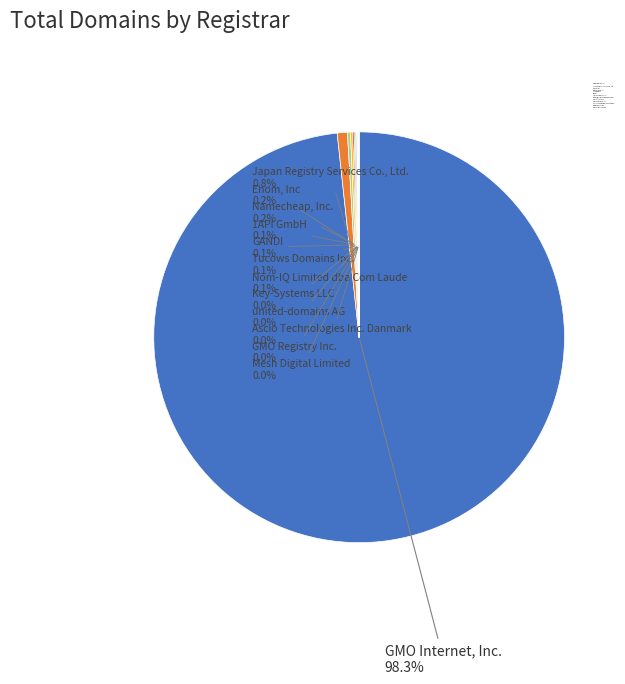

Which slice is the largest?

GMO Internet, Inc.